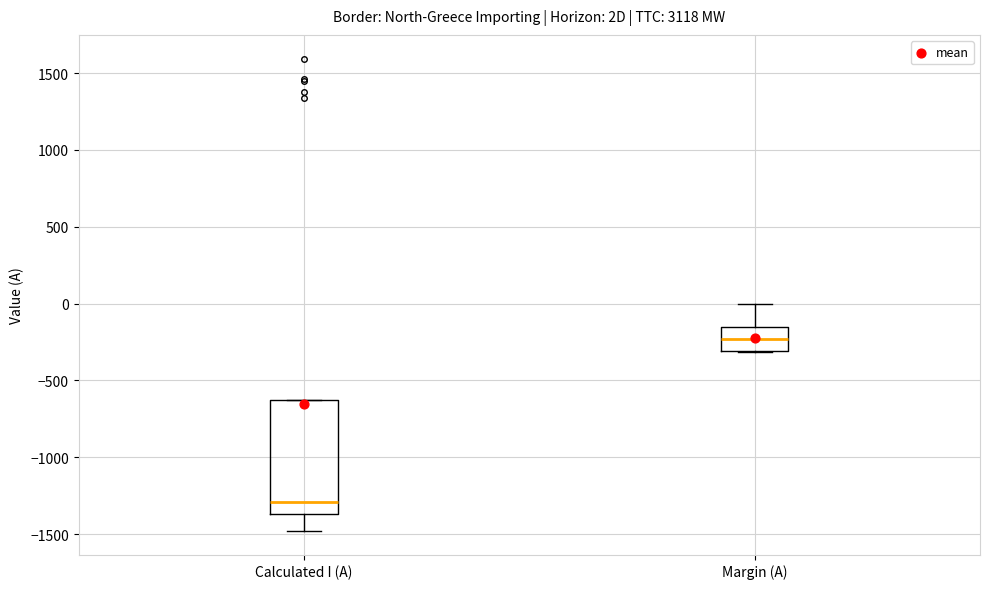

Where is the upper edge of the box for Calculated I (A) on the y-axis? The values are not printed on the chart, so give them approximately, as read against the axis.

-650